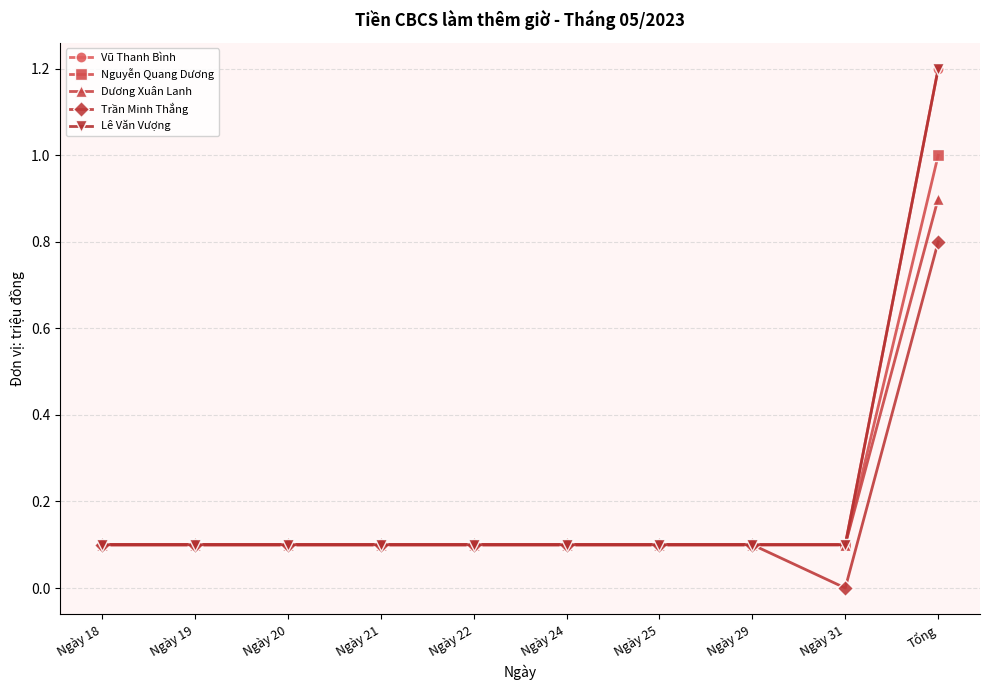

What is the difference between the second highest and minimum values in the Trần Minh Thắng series?

0.1